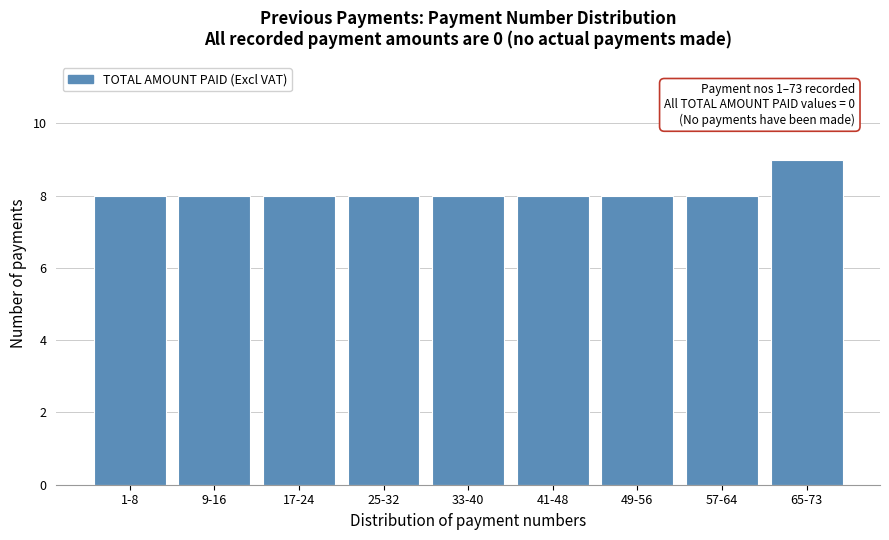

Reading left to right, extract all data points from this chart.

8	8	8	8	8	8	8	8	9